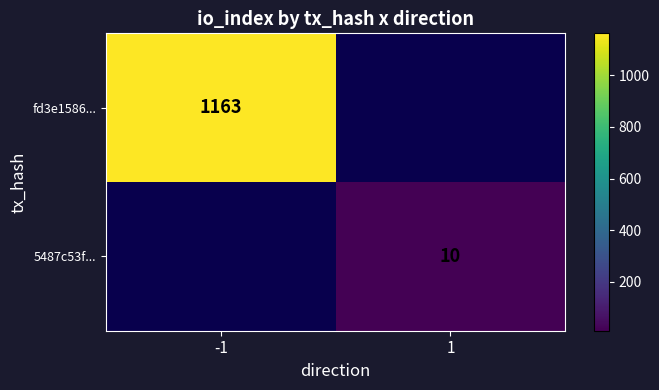

The value of fd3e1586... at -1 is 2043. True or false?

False